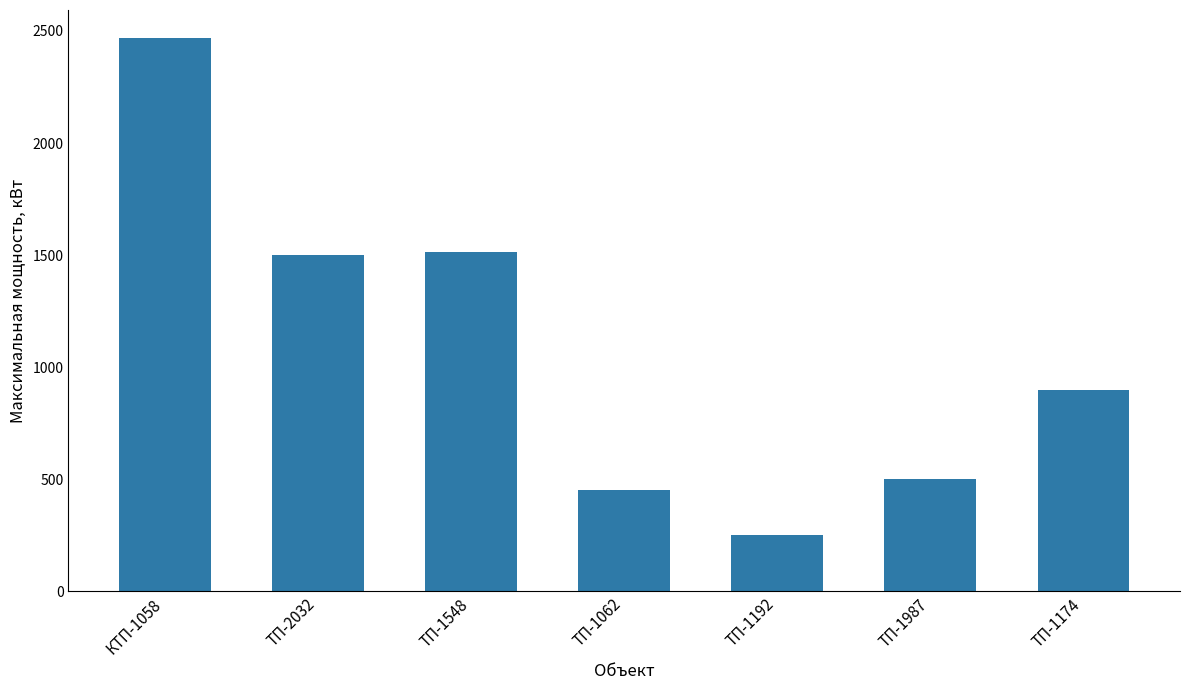

What is the smallest value displayed?

250